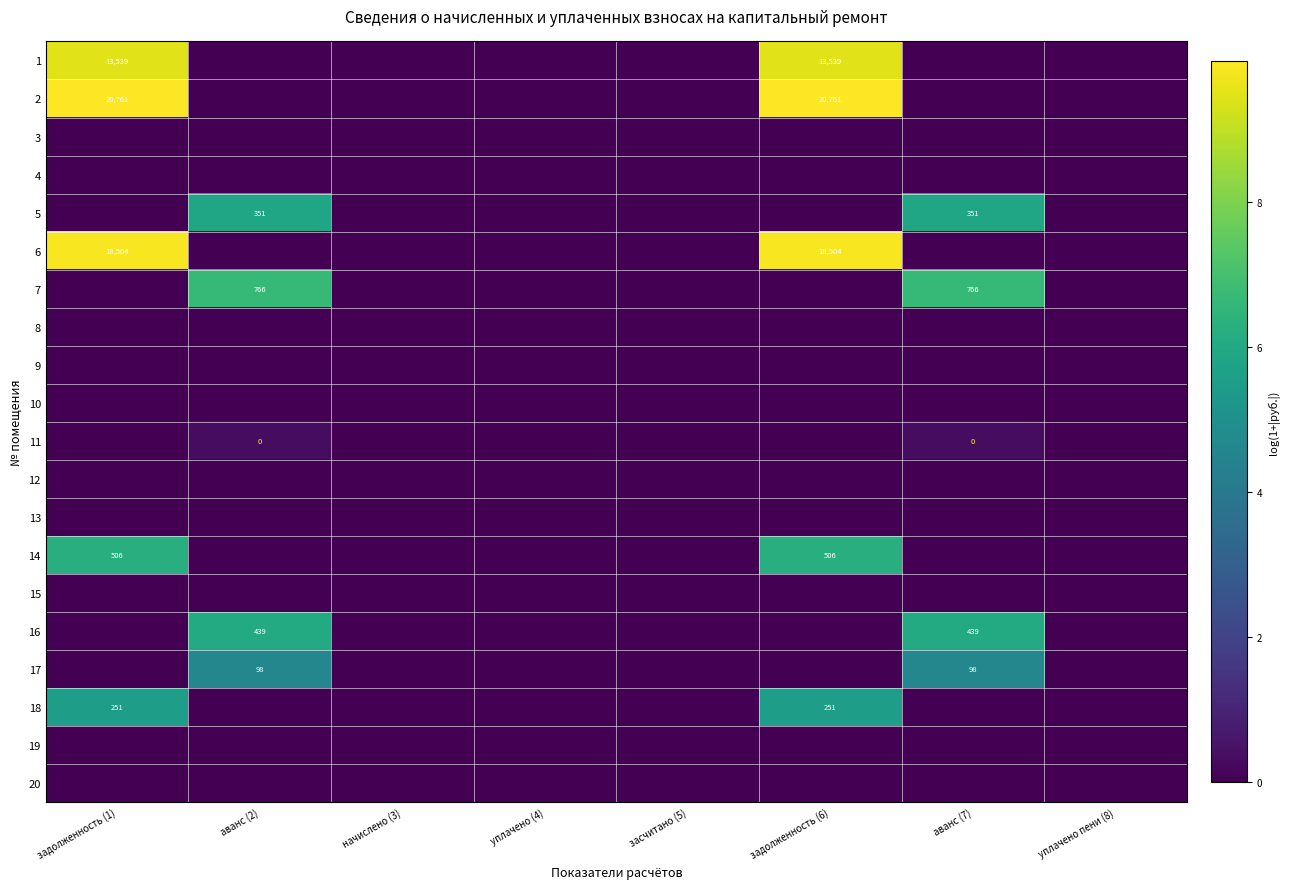

Which category has the lowest value in the 2 series?

аванс (2)